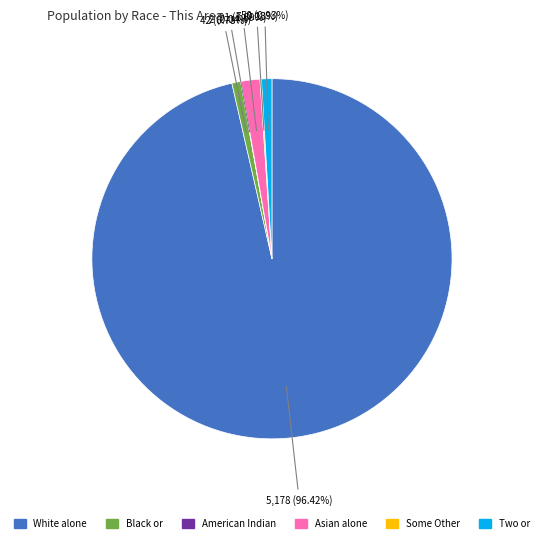

To the nearest percent, what is the average slice percentage?

17%